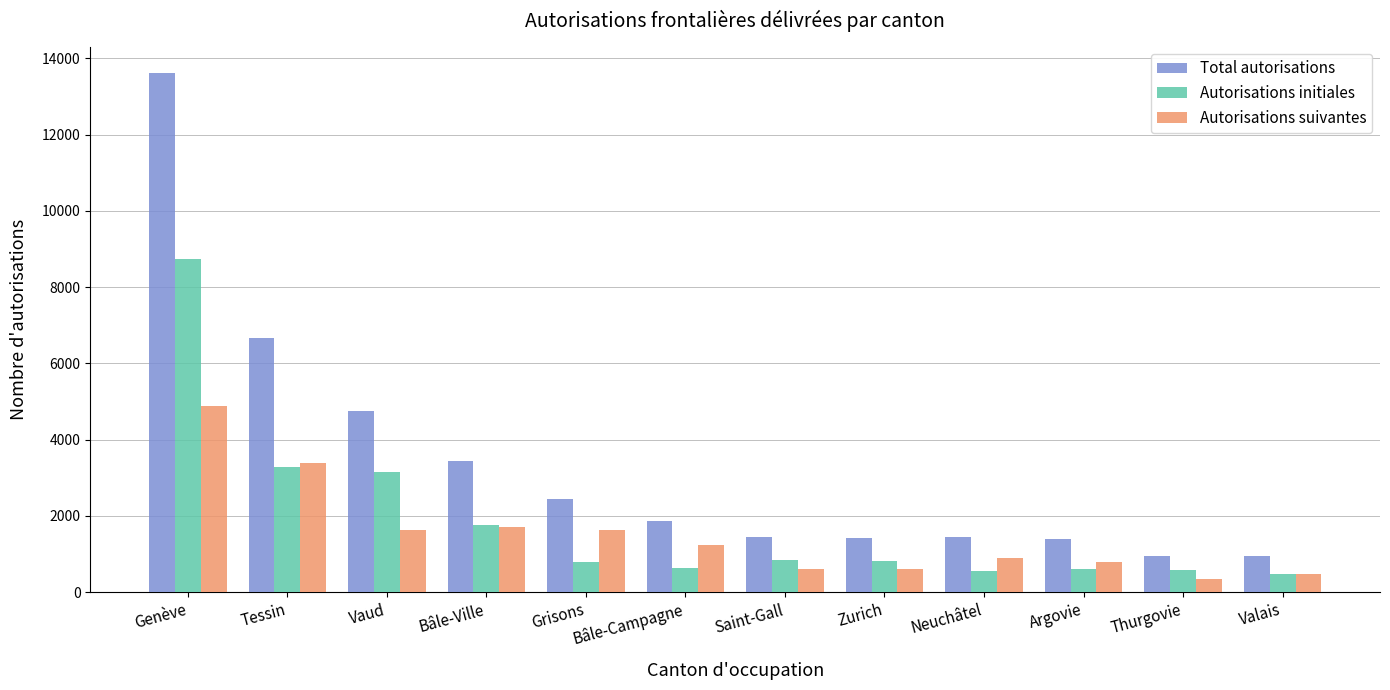

The Autorisations initiales series shows 848 at Saint-Gall. True or false?

True